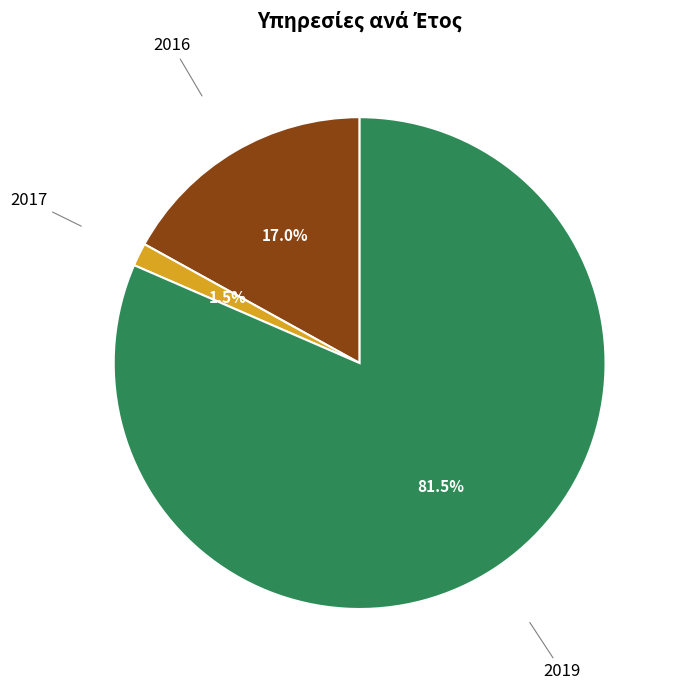

How many segments does this pie chart have?

3